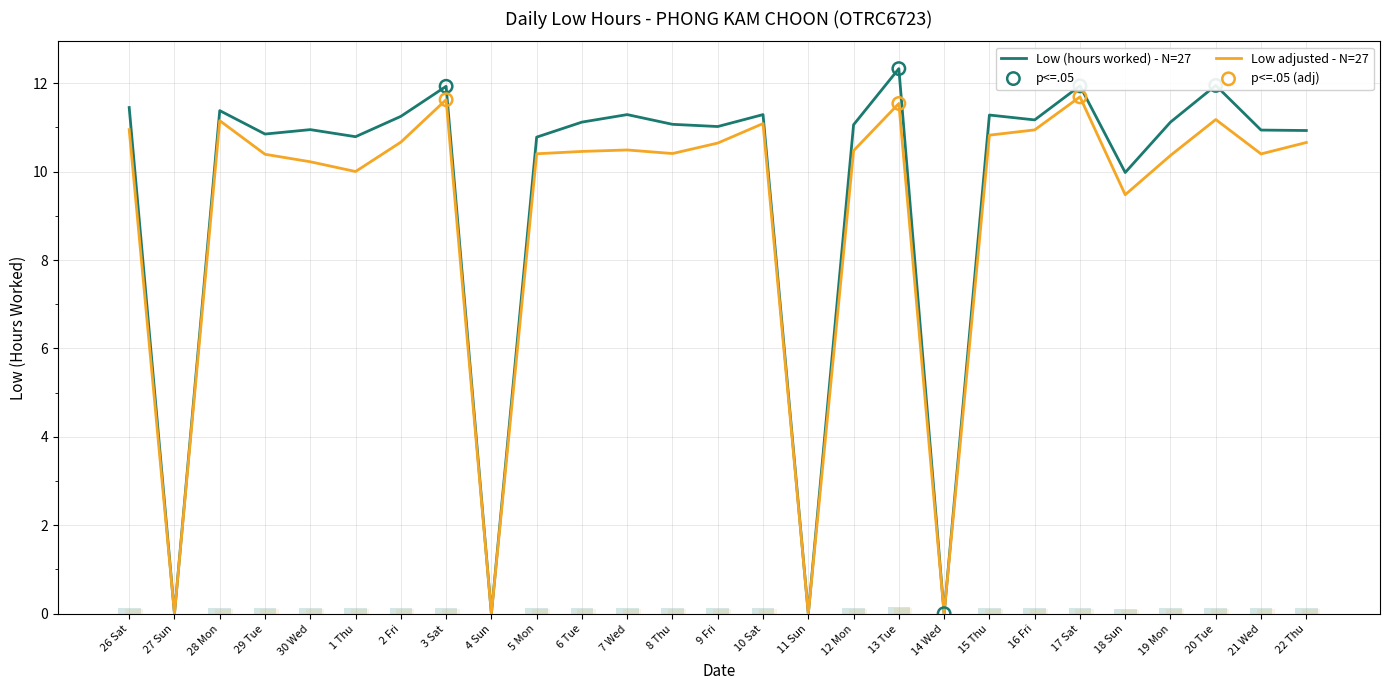

Which has a higher value, 18 Sun or 3 Sat?

3 Sat